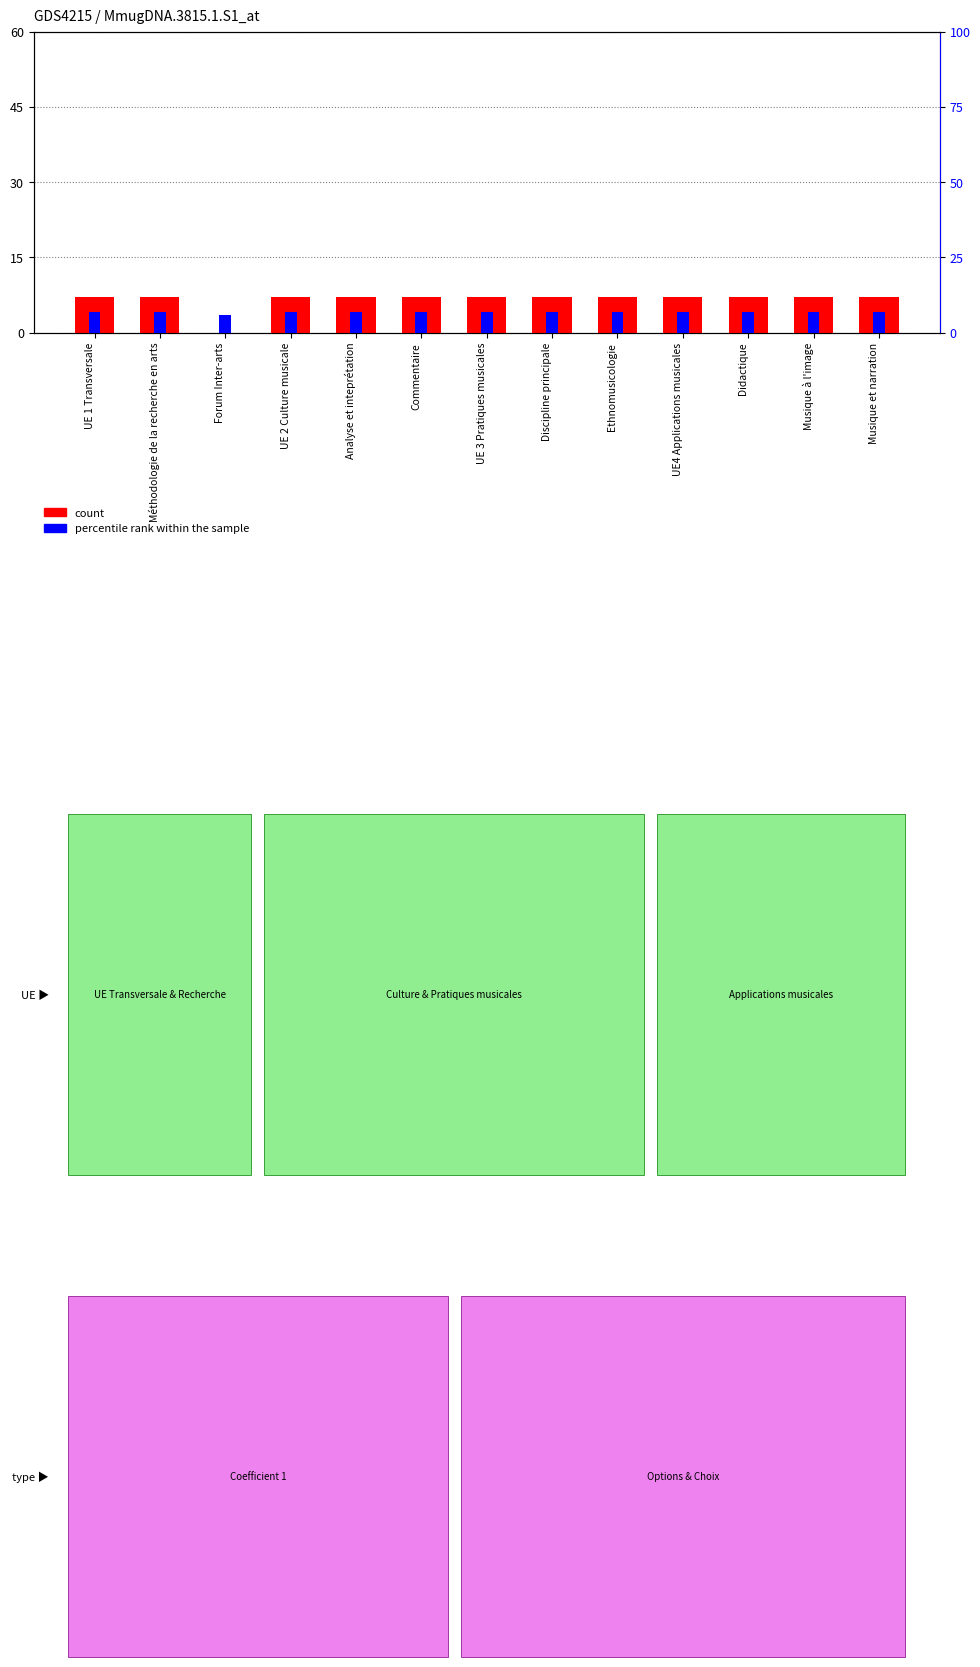

How many bars are there in total?

26